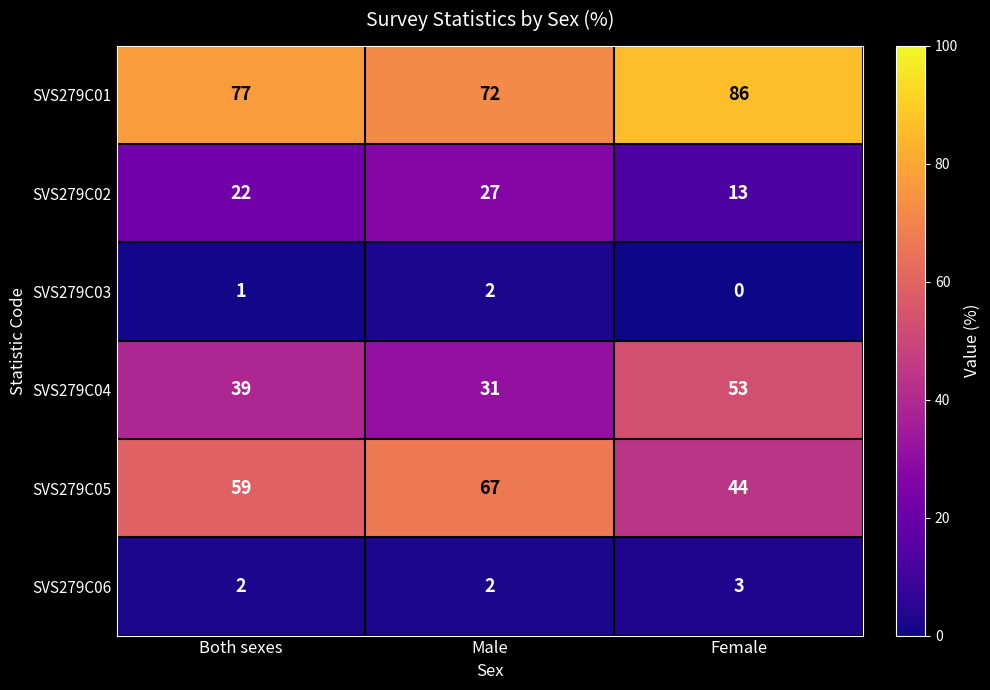

Which label corresponds to the largest value in the chart?

Female